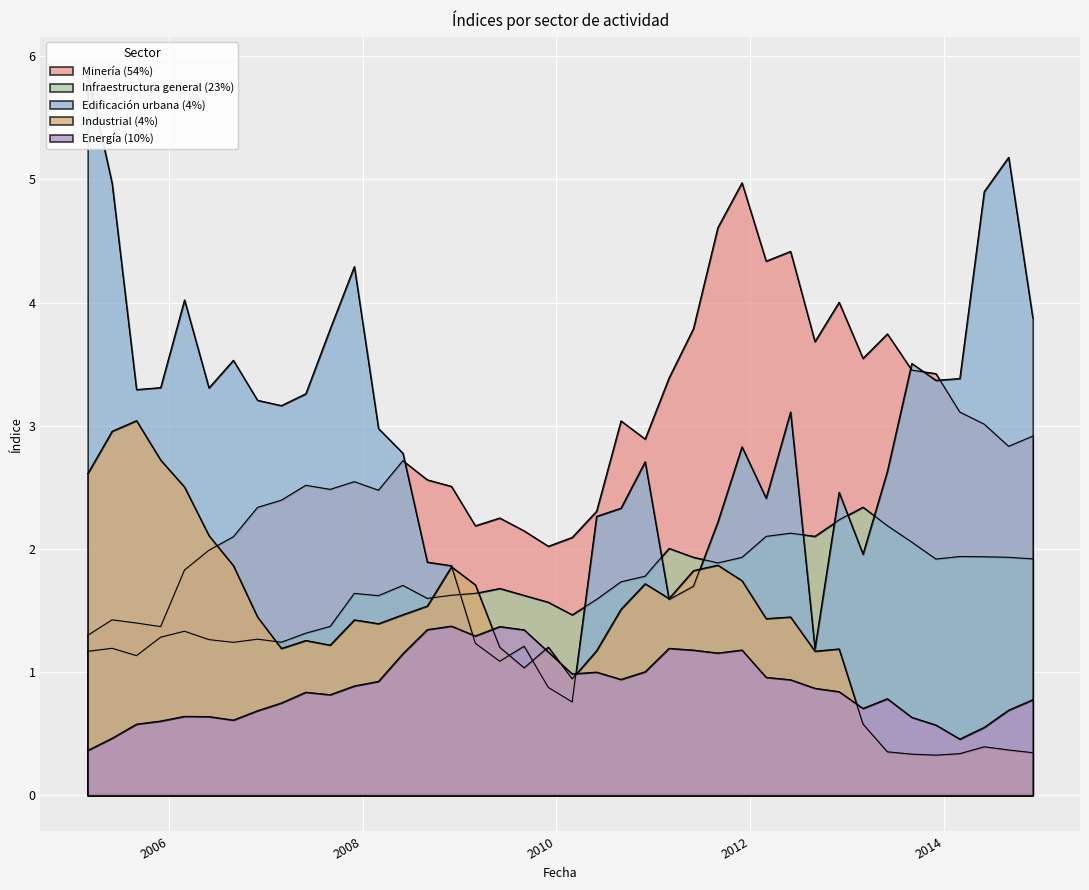

At which category does Energía (10%) reach its first local peak?

2006-03-01